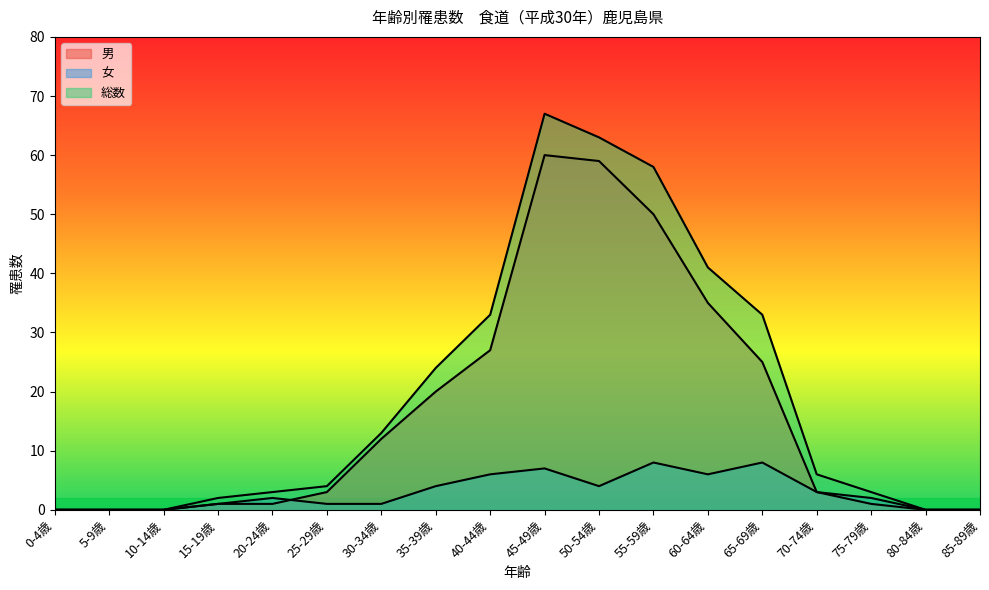

Which series ends up on top after the final intersection of 男 and 女?

男